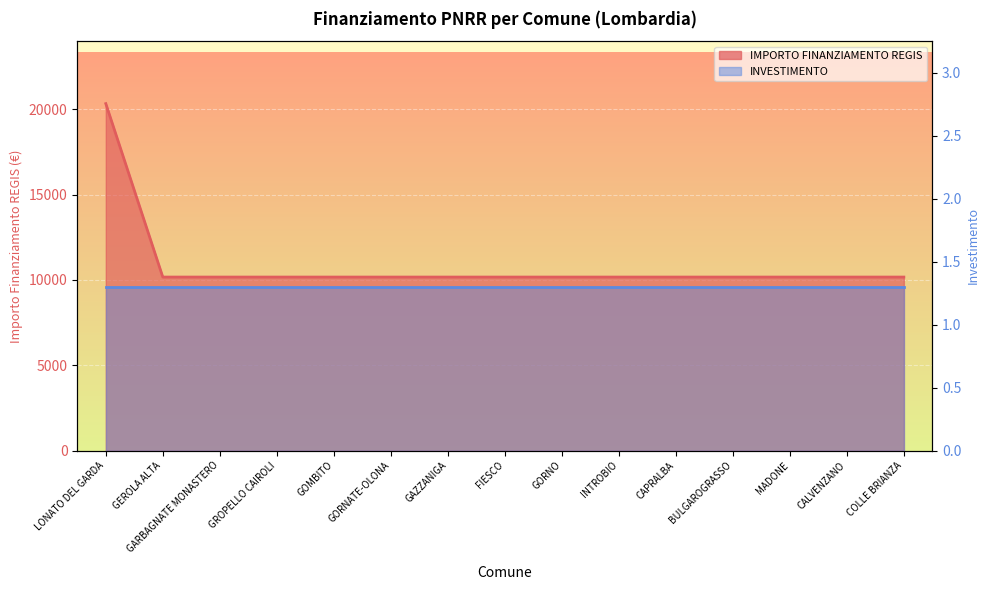

Rank the categories by value from lowest to highest.

GEROLA ALTA, GARBAGNATE MONASTERO, GROPELLO CAIROLI, GOMBITO, GORNATE-OLONA, GAZZANIGA, FIESCO, GORNO, INTROBIO, CAPRALBA, BULGAROGRASSO, MADONE, CALVENZANO, COLLE BRIANZA, LONATO DEL GARDA